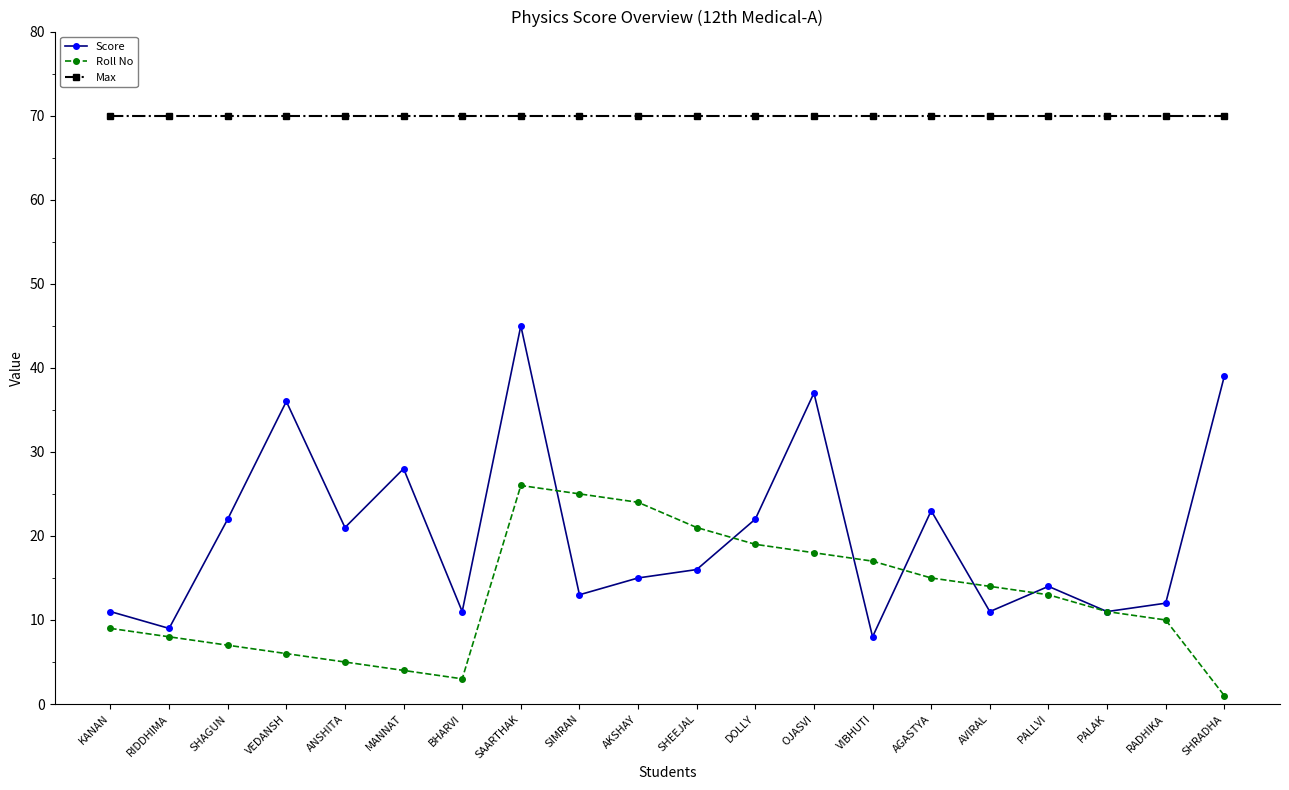

Is it true that Roll No equals 25 at SIMRAN?

True